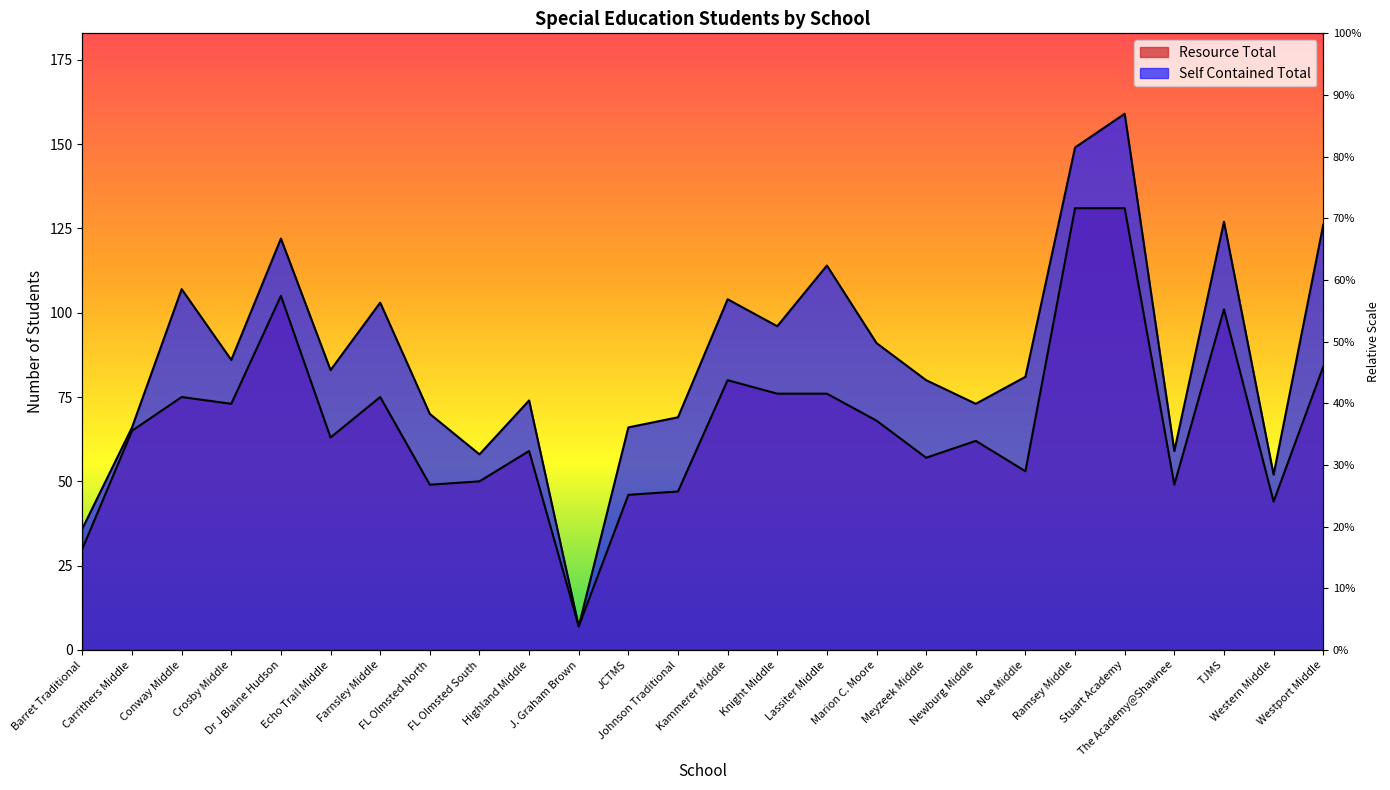

What are all the series names shown in the legend?

Resource Total, Self Contained Total